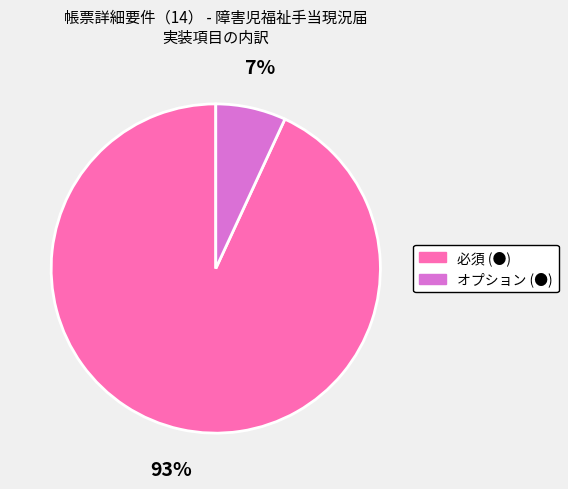

Which category has the biggest portion of the pie?

必須 (●)